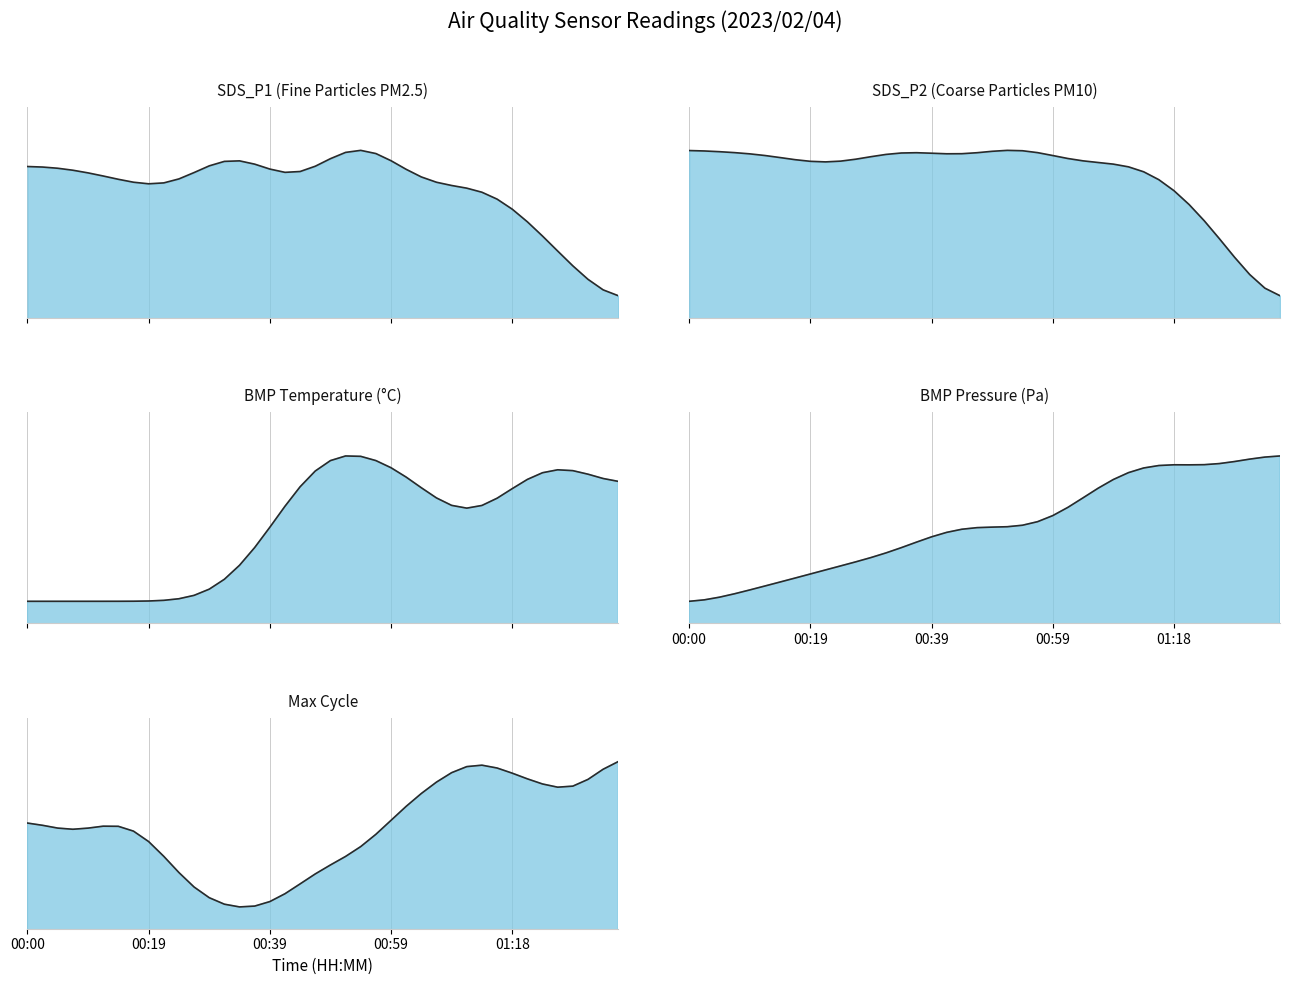

How many series are shown in this chart?

5